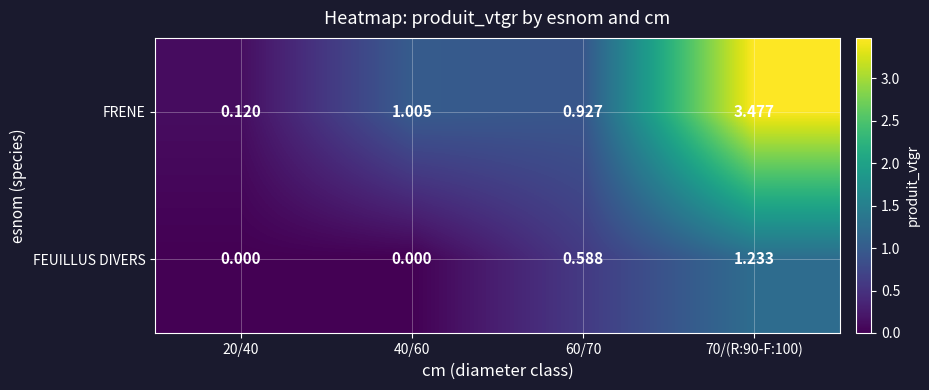

Rank the series by their average value, from lowest to highest.

FEUILLUS DIVERS, FRENE